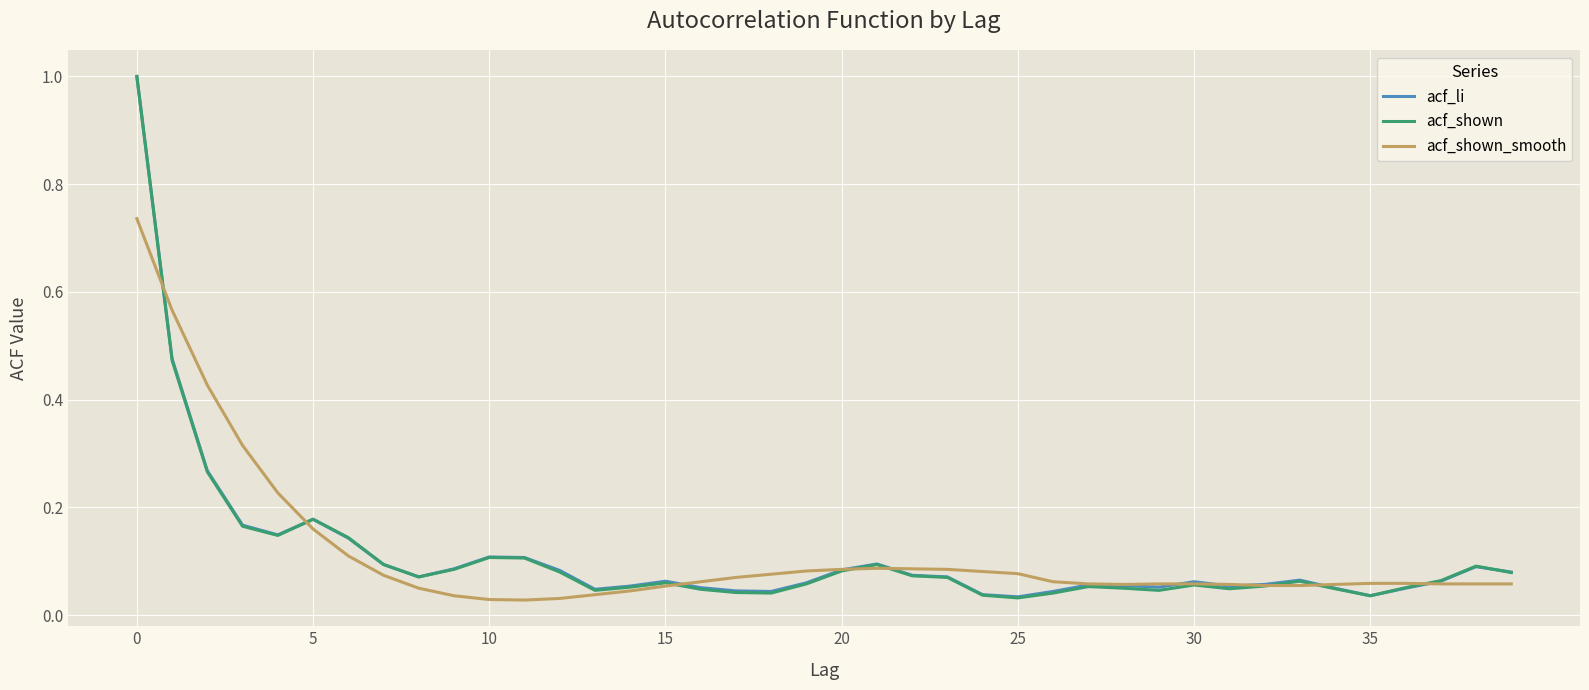

What is the greatest value displayed?

1.0